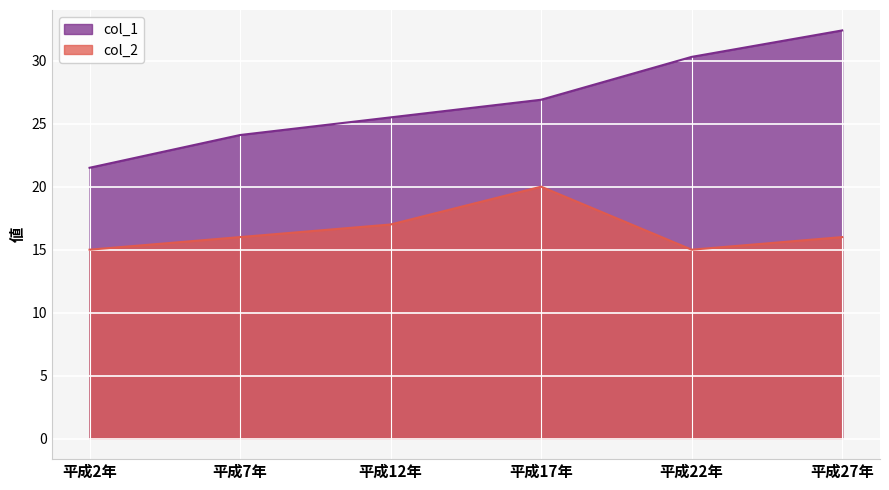

Between 平成7年 and 平成22年, which series saw the biggest shift?

col_1